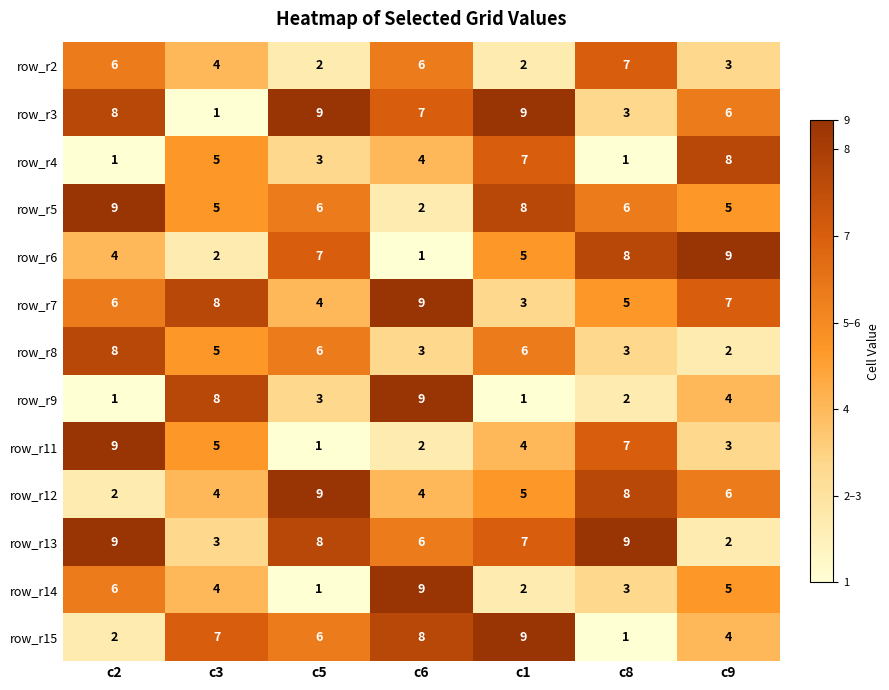

What is the average value of the row_r3 series?

6